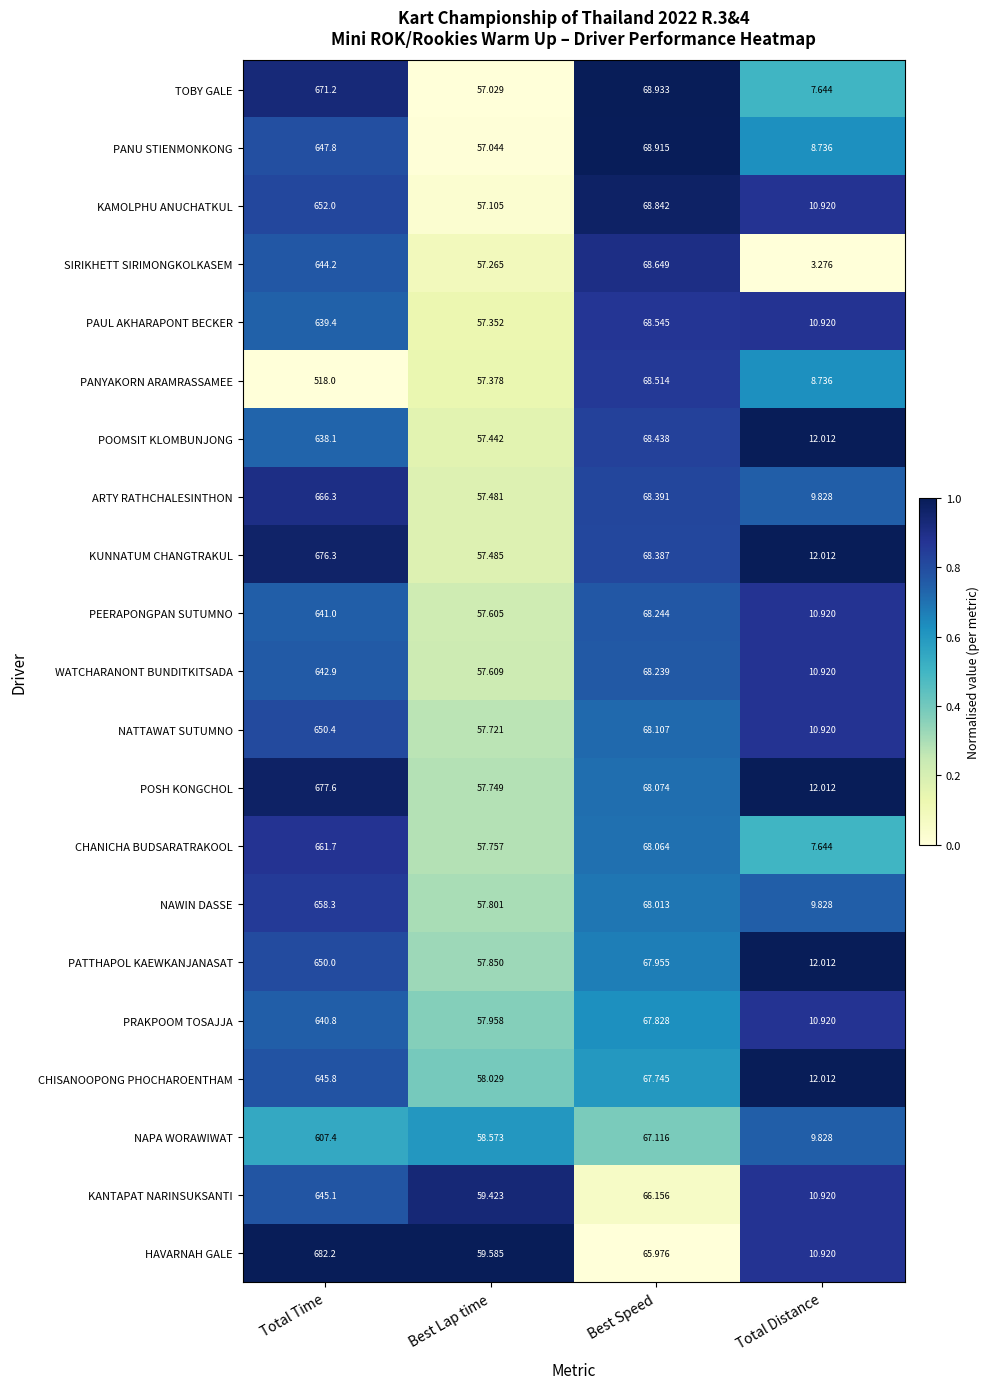

Which series changed the most between Total Time and Total Distance?

HAVARNAH GALE